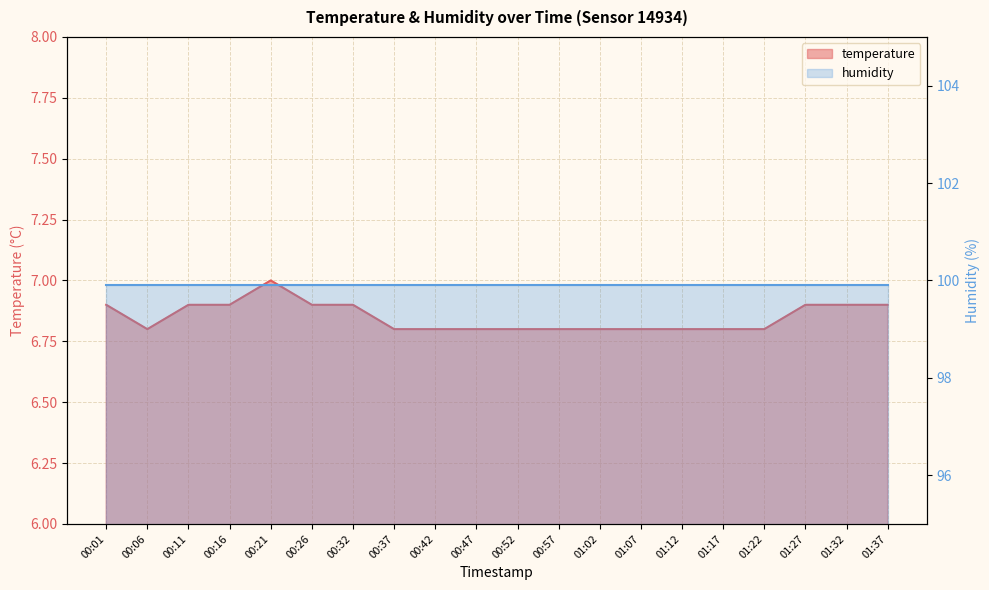

Rank the categories by value from lowest to highest.

00:06, 00:37, 00:42, 00:47, 00:52, 00:57, 01:02, 01:07, 01:12, 01:17, 01:22, 00:01, 00:11, 00:16, 00:26, 00:32, 01:27, 01:32, 01:37, 00:21